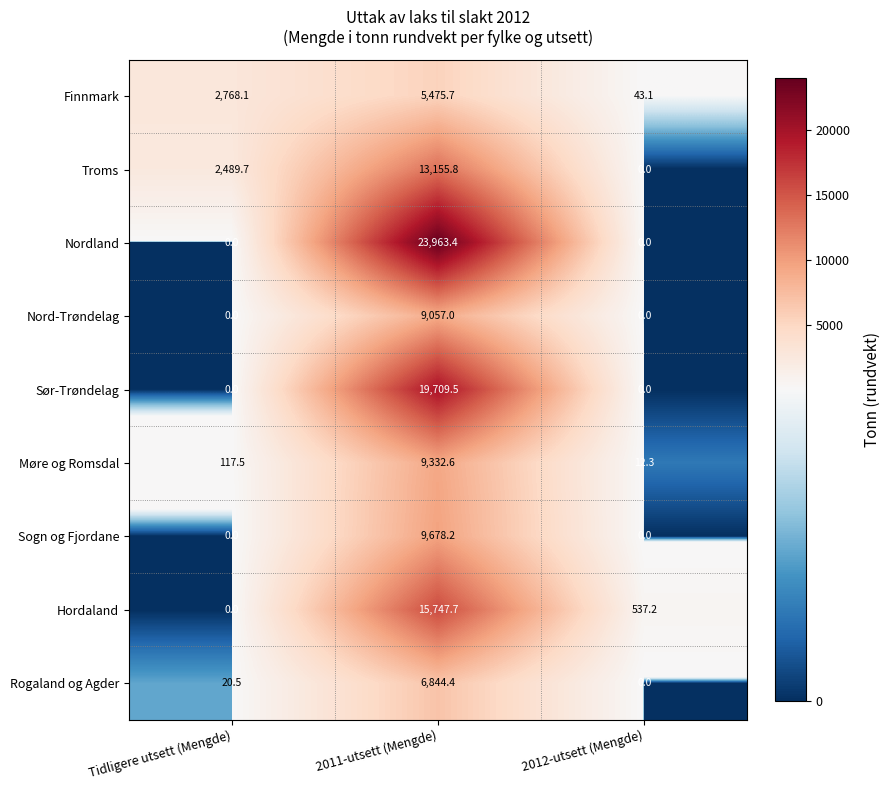

What is the difference between the maximum and minimum values in the Rogaland og Agder series?

6844.4